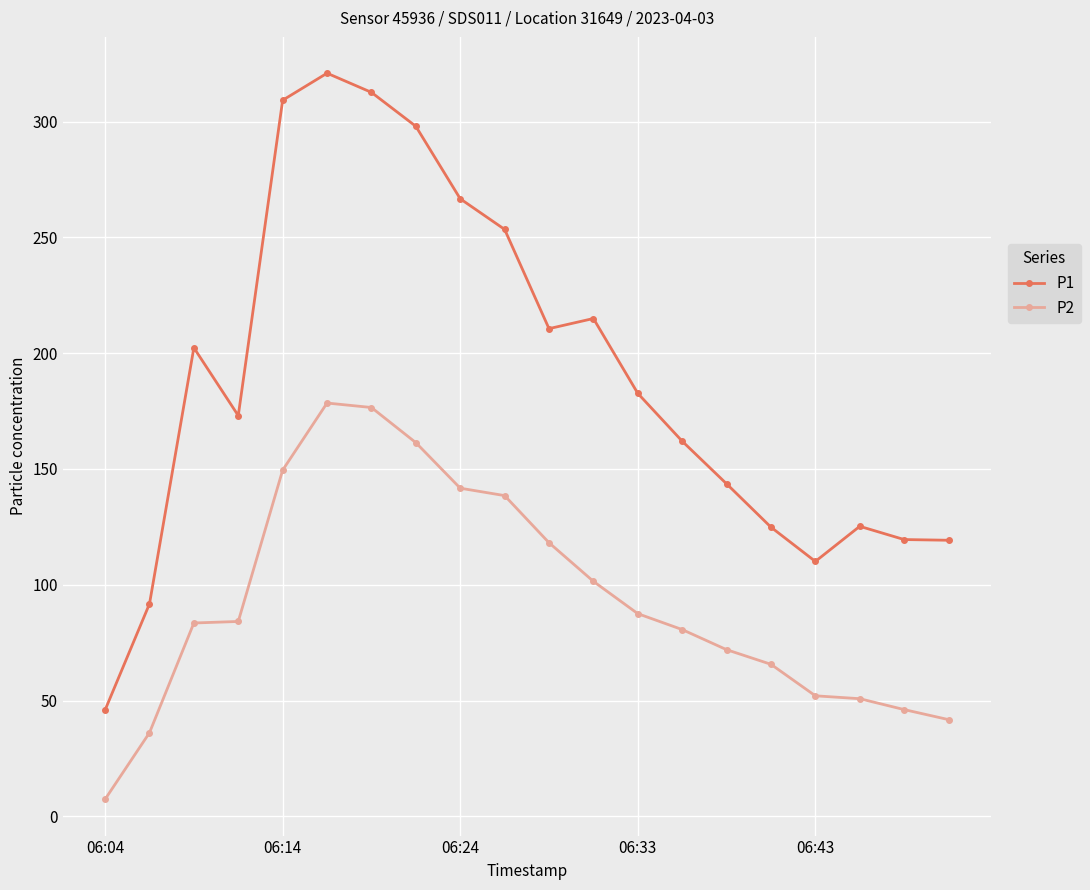

True or false: P2 and P1 intersect in this chart.

False